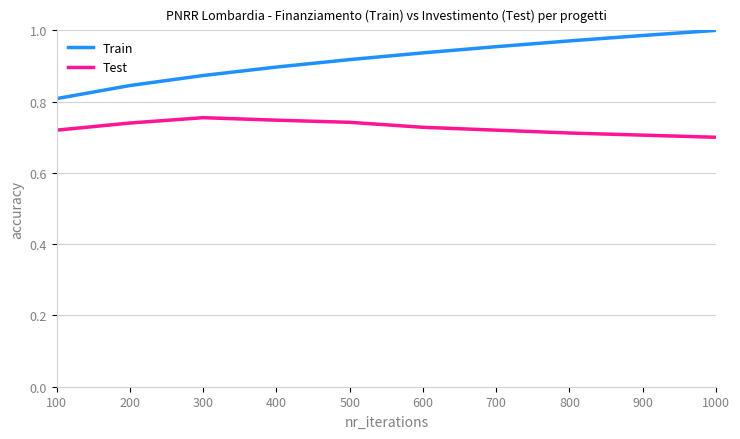

What is the total value across all series at 700?

1.7